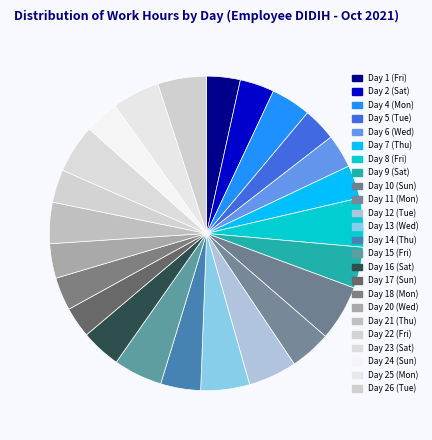

Does Day 23 (Sat) account for over 50% of the chart?

No